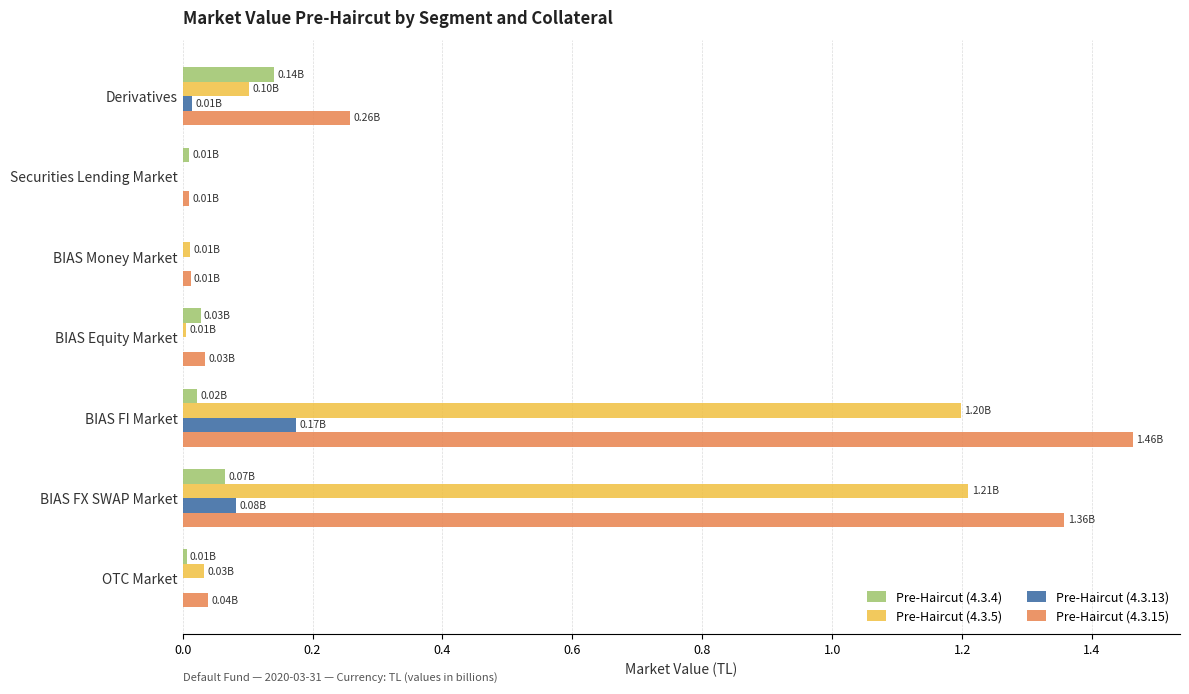

At which category is the sum across all series the highest?

BIAS FI Market